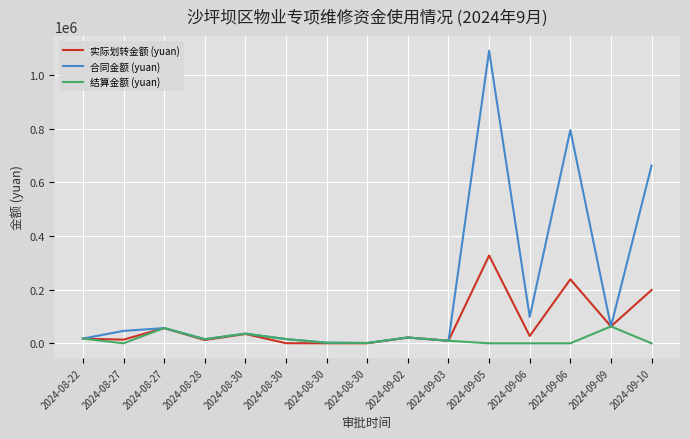

True or false: 实际划转金额 (yuan) has more than 1 interior local peaks.

True